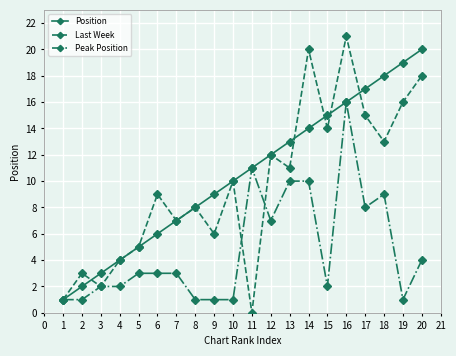

In Last Week, how many points are higher than both neighbors (excluding endpoints)?

7